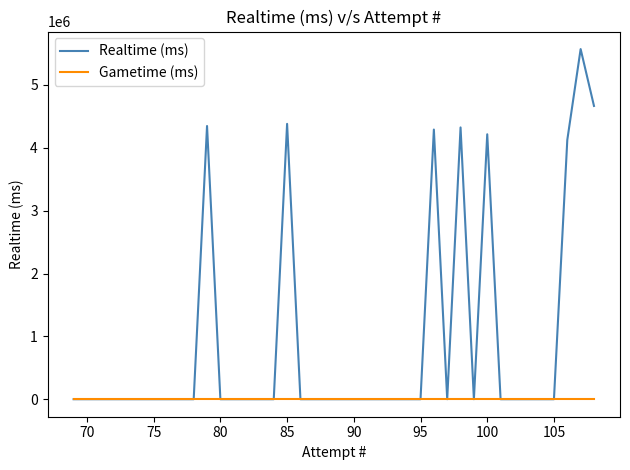

What is the difference between the maximum and minimum values in the Realtime (ms) series?

5571076